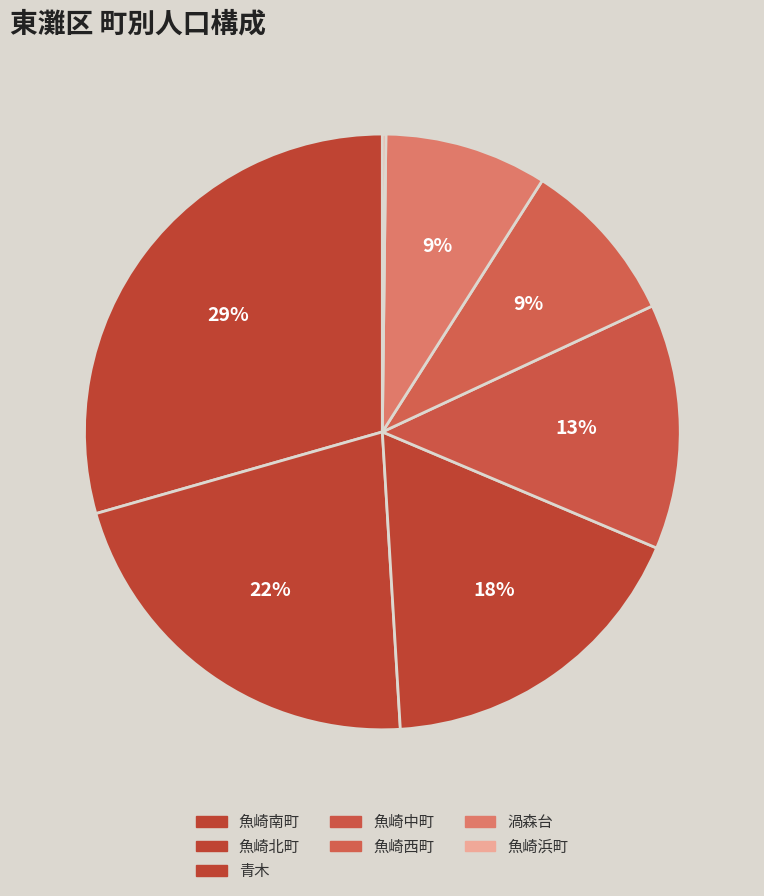

To the nearest percent, what is the difference between the 魚崎西町 and 魚崎浜町 slice percentages?

9%